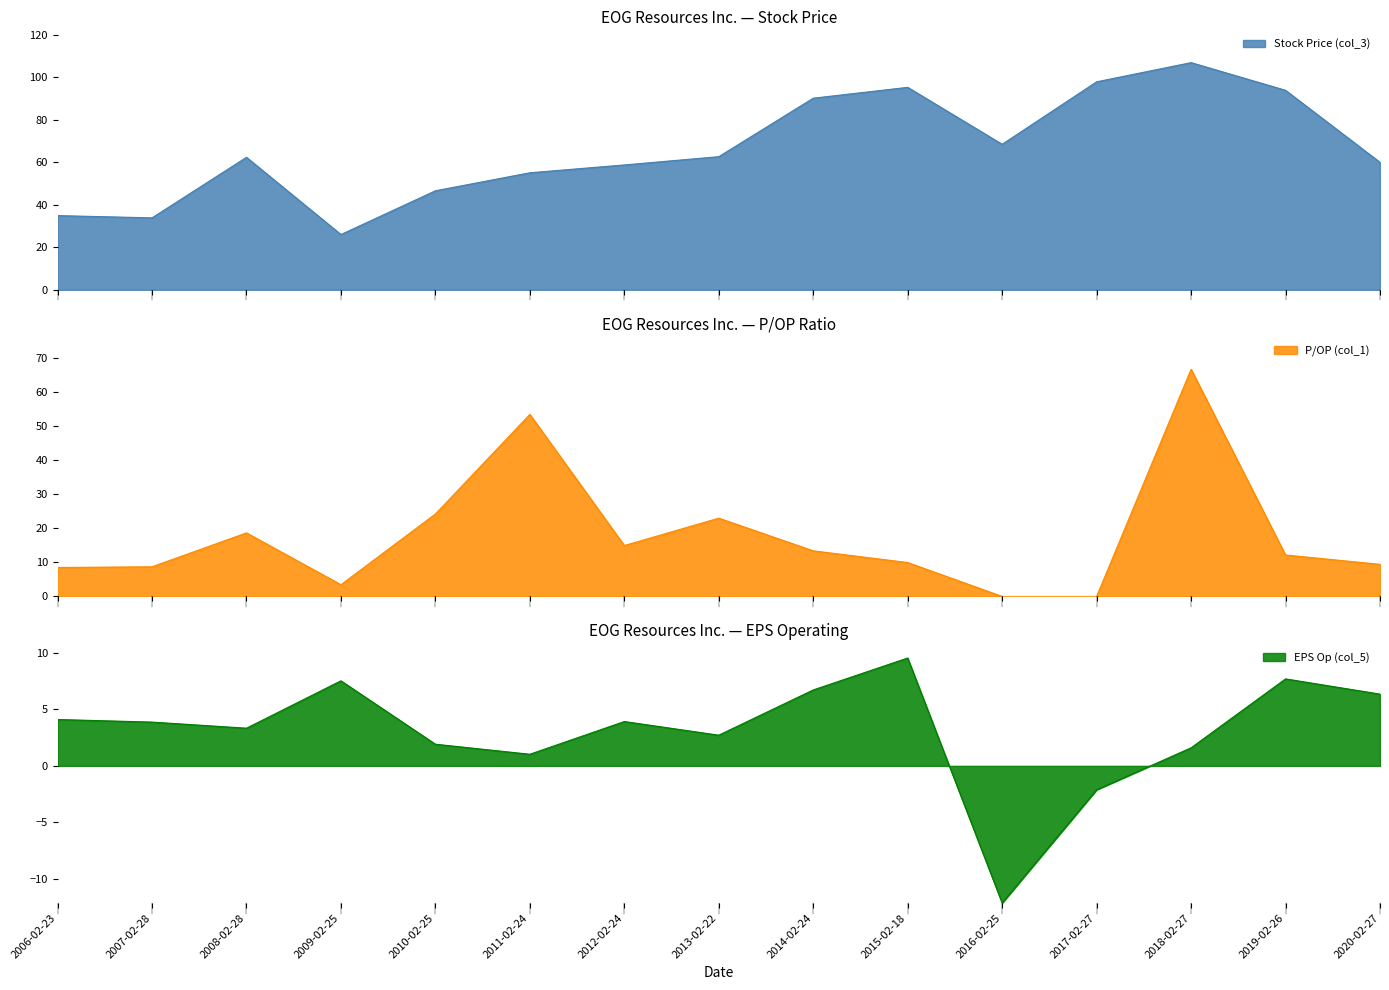

What position from the left is 2015-02-18?

10